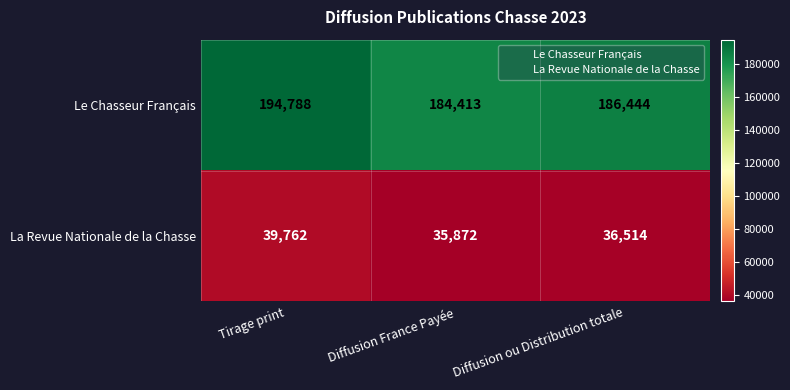

What value does the Le Chasseur Français series have at Tirage print?

194788